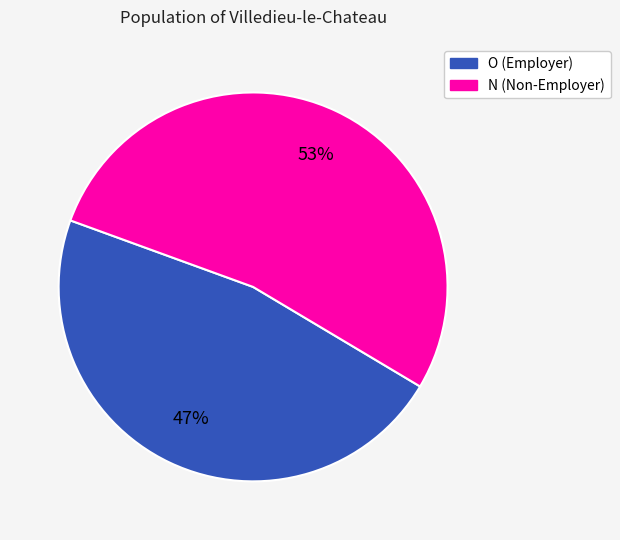

To the nearest percent, what percentage of the pie is N (Non-Employer)?

53%